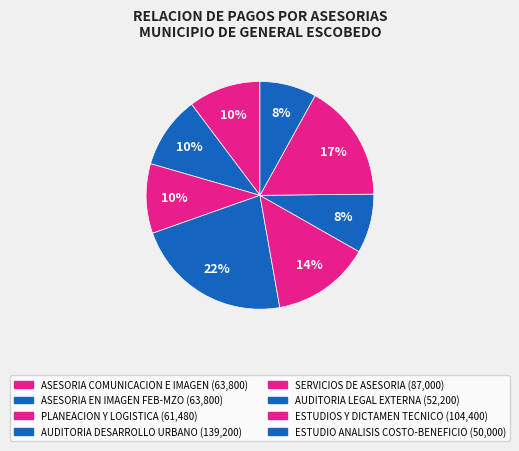

How many segments does this pie chart have?

8